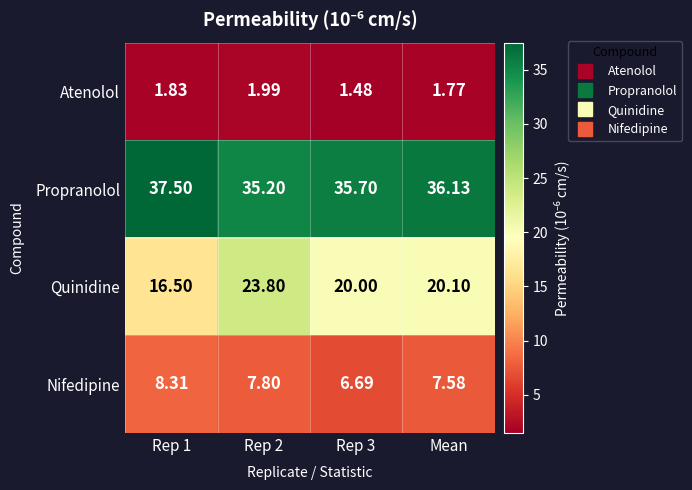

Is the value of Quinidine at Rep 1 greater than the value of Nifedipine at Mean?

Yes